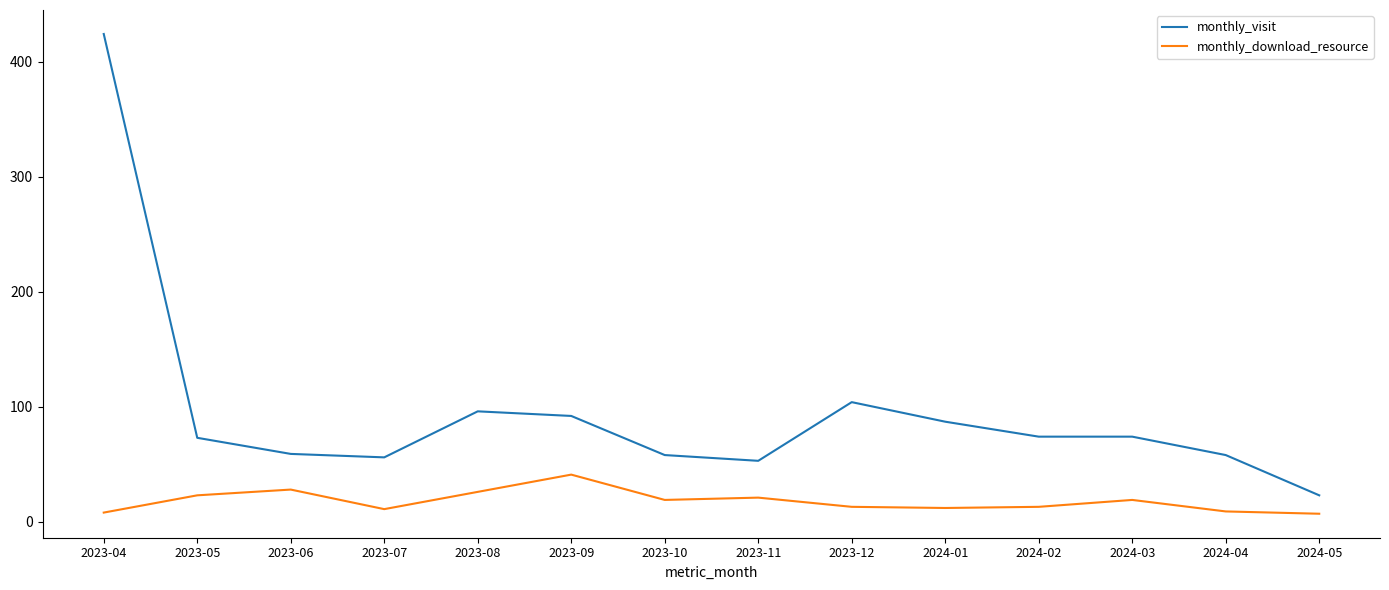

The monthly_visit series shows 24 at 2023-12. True or false?

False